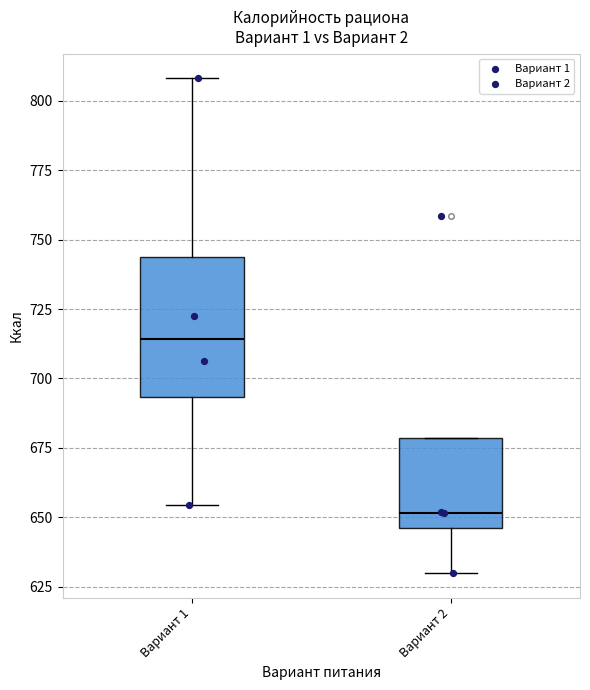

Reading left to right, transcribe this box plot: for each box, give where its median line is, the range the box spans, and where its two whiskers end, as read against the y-axis. The values are not printed on the chart, so give them approximately, as read against the axis.

Вариант 1: median 715, box 695 to 745, whiskers 655 to 810
Вариант 2: median 650, box 645 to 680, whiskers 630 to 680